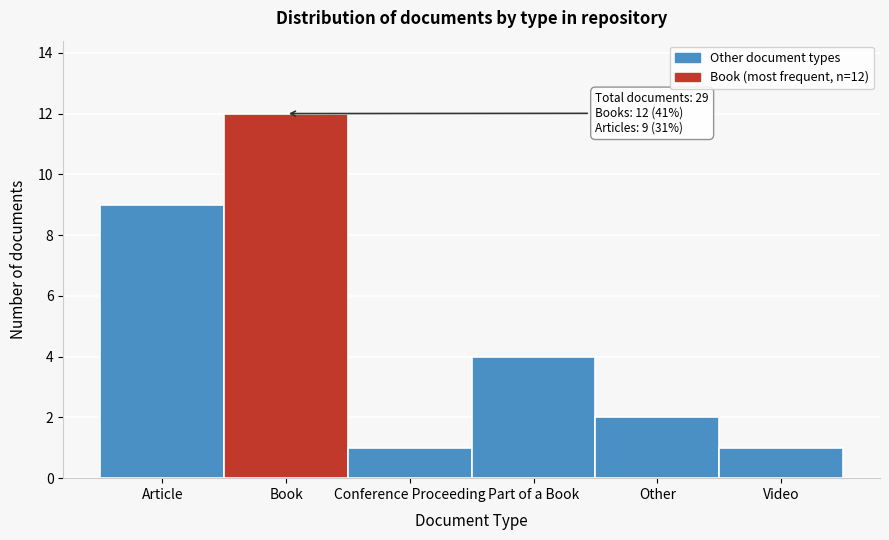

Reading left to right, transcribe all the data shown in this chart.

Article=9	Book=12	Conference Proceeding=1	Part of a Book=4	Other=2	Video=1